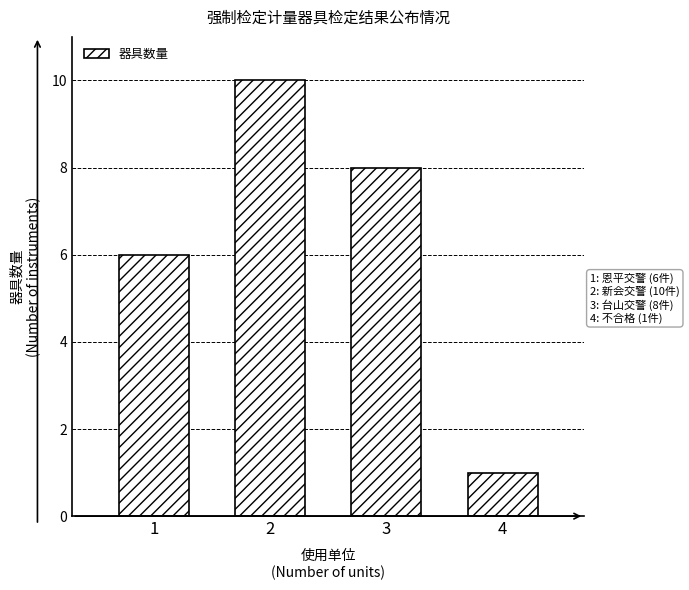

Reading left to right, extract all data points from this chart.

6	10	8	1